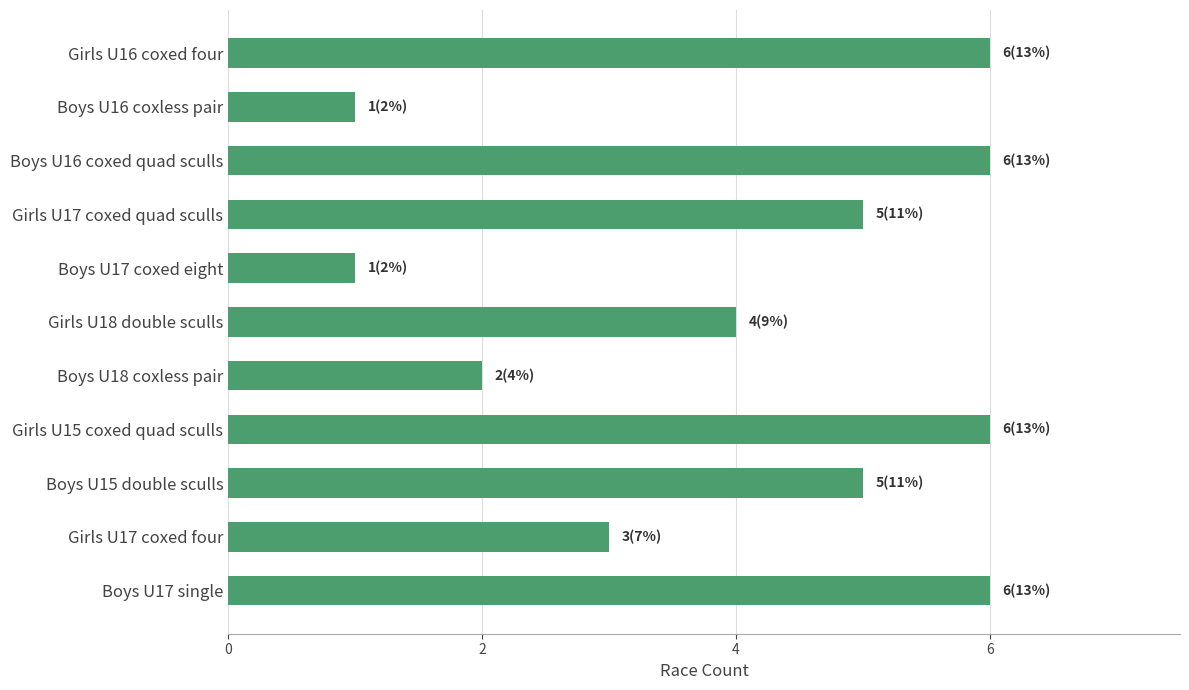

How many bars are there in total?

11